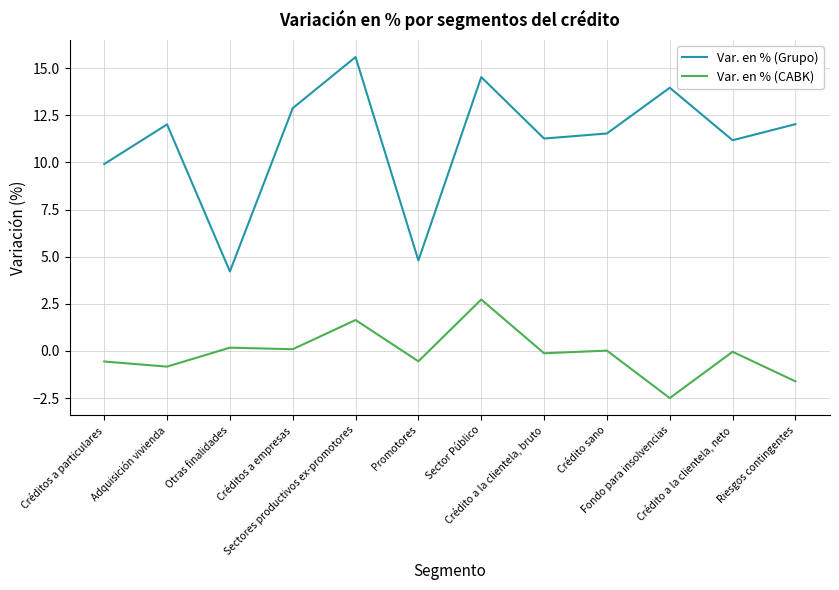

List the series in order of their peak value, highest first.

Var. en % (Grupo), Var. en % (CABK)